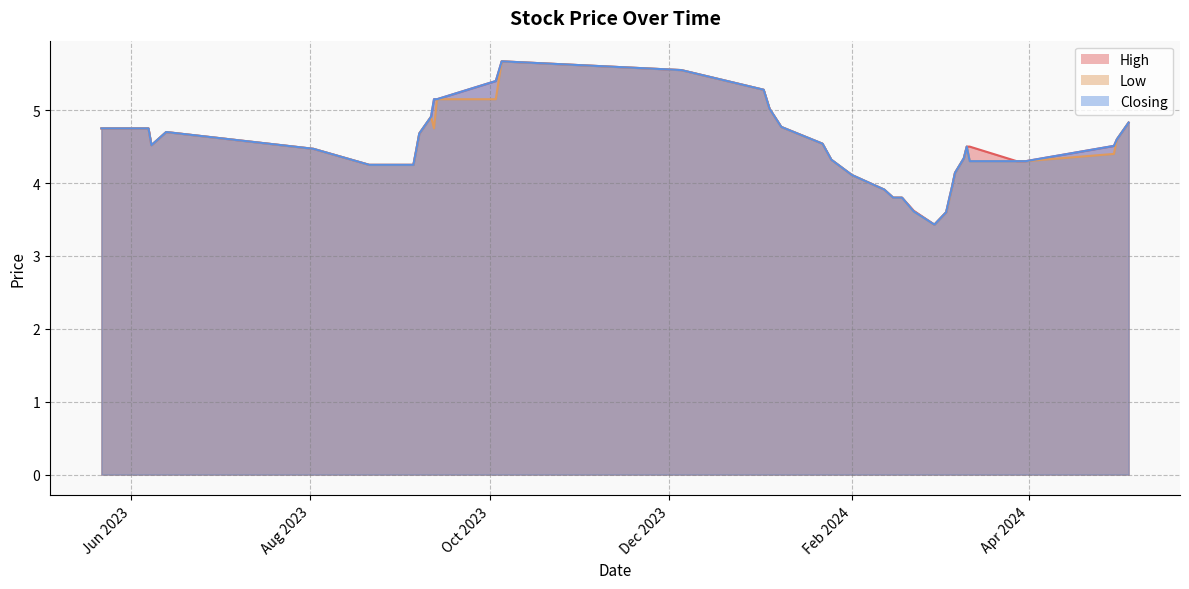

Rank the series by their average value, from highest to lowest.

High, Closing, Low